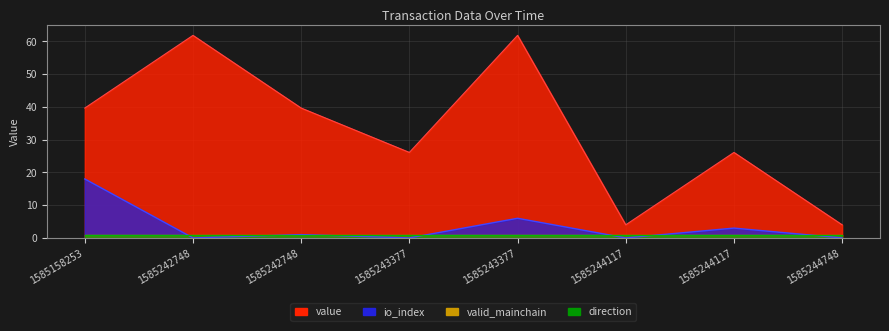

Which category has the lowest value in the value series?

1585244117